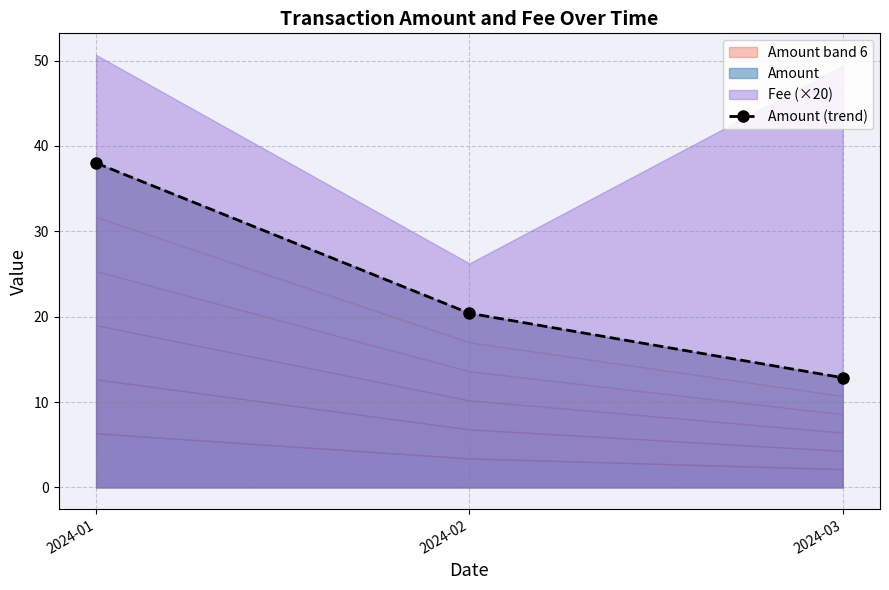

What is the change in value from 2024-01 to 2024-02?

-17.6